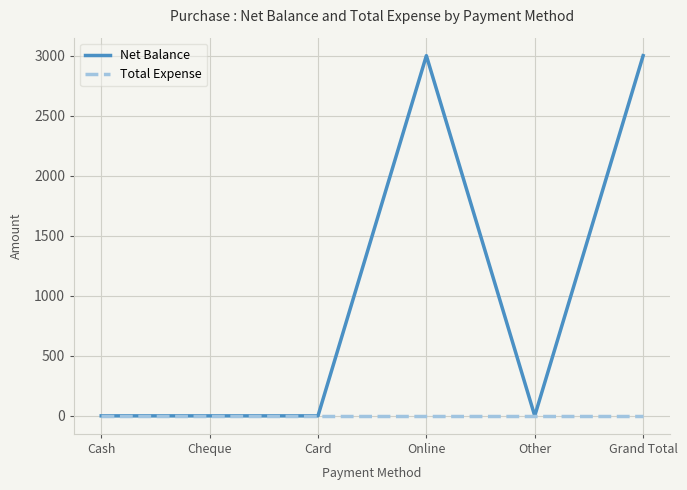

Count the number of data series in this chart.

2